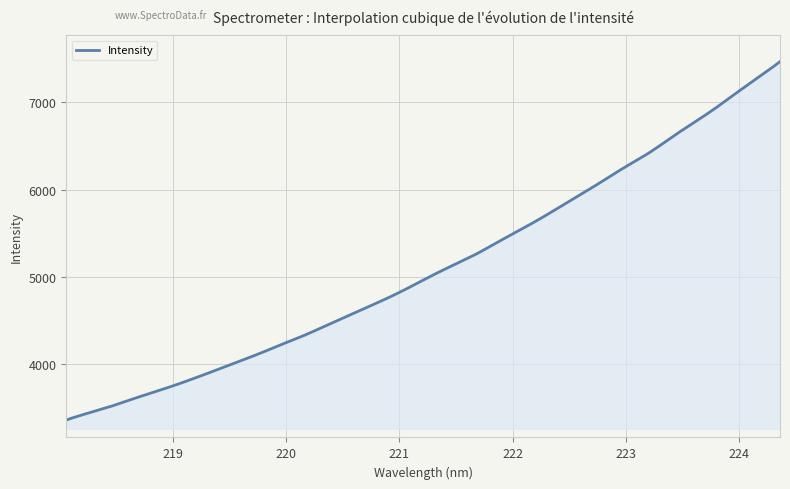

What is the minimum value shown in the chart?

3359.5